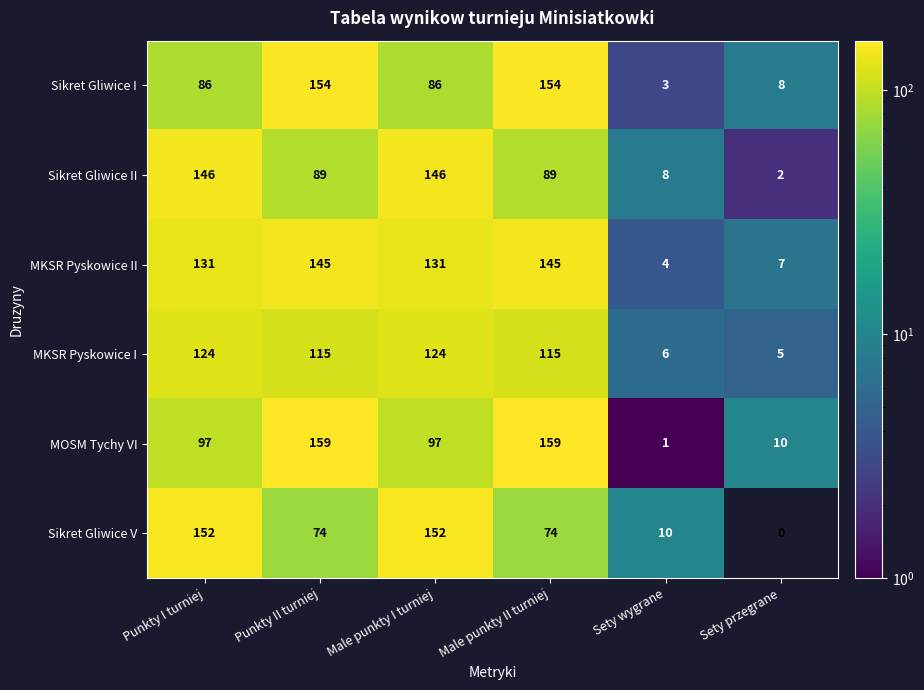

Read the Sikret Gliwice I value at Sety przegrane, to the nearest 10.

10